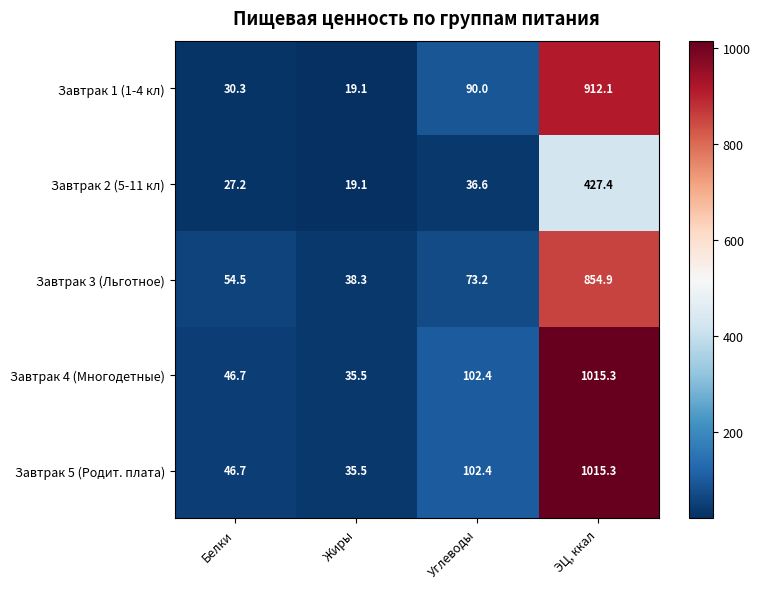

Is it true that Завтрак 1 (1-4 кл) equals 1414.1 at ЭЦ, ккал?

False